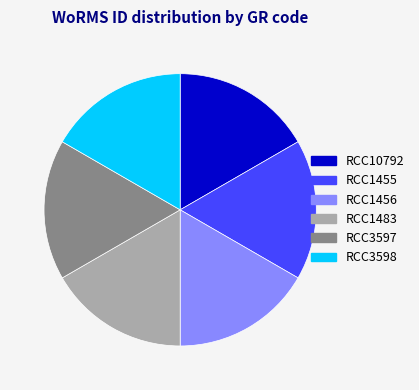

Combined, do RCC1456 and RCC3597 account for over 50%?

No